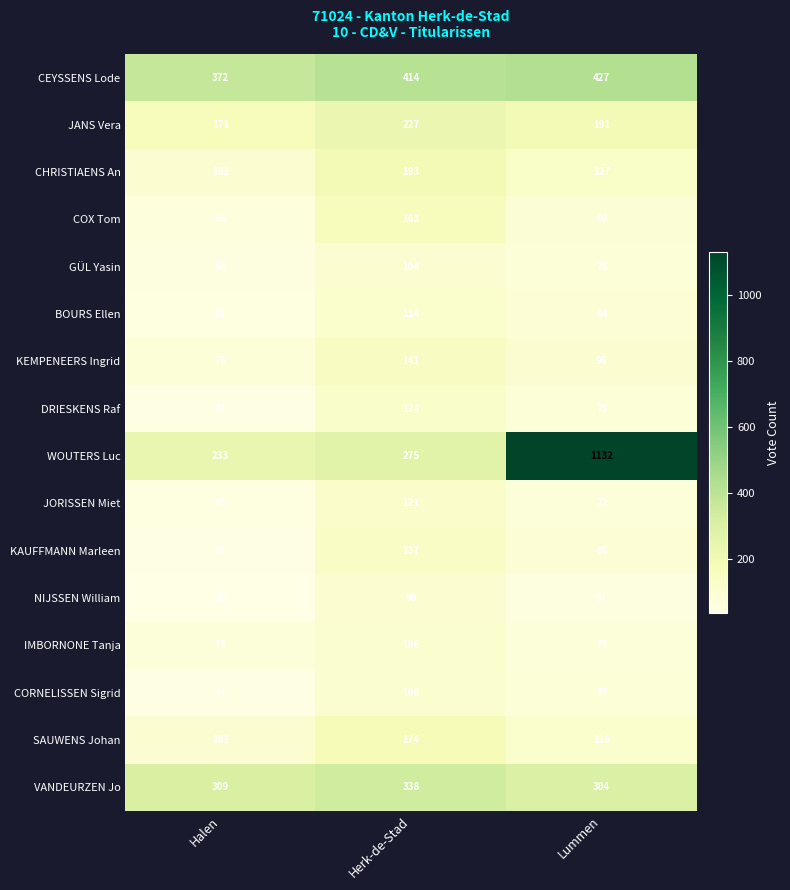

At which label does DRIESKENS Raf first exceed 75?

Herk-de-Stad